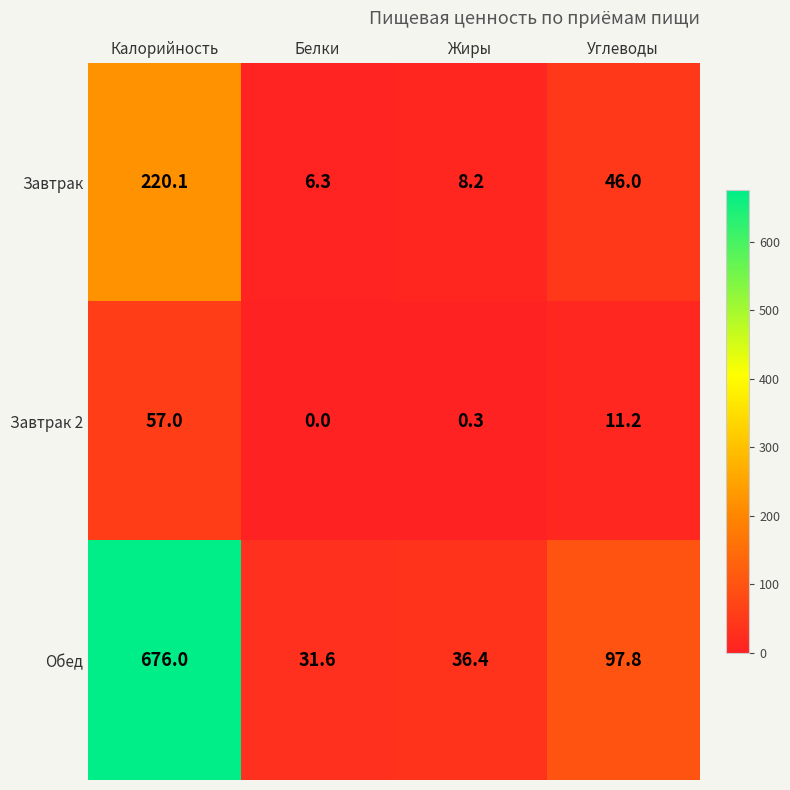

How many data points in Обед are less than 97?

2